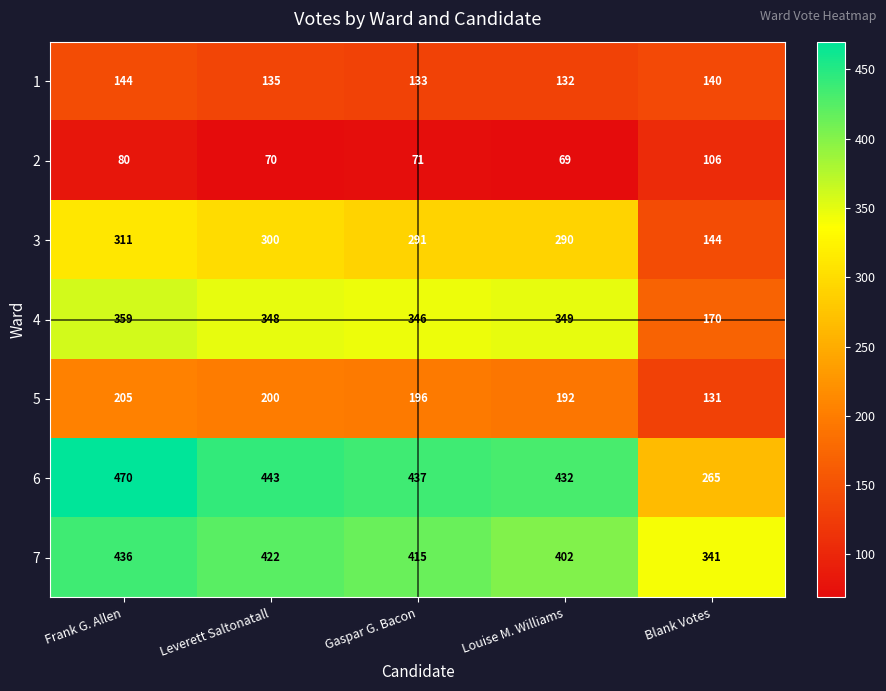

The 5 series shows 200 at Leverett Saltonatall. True or false?

True